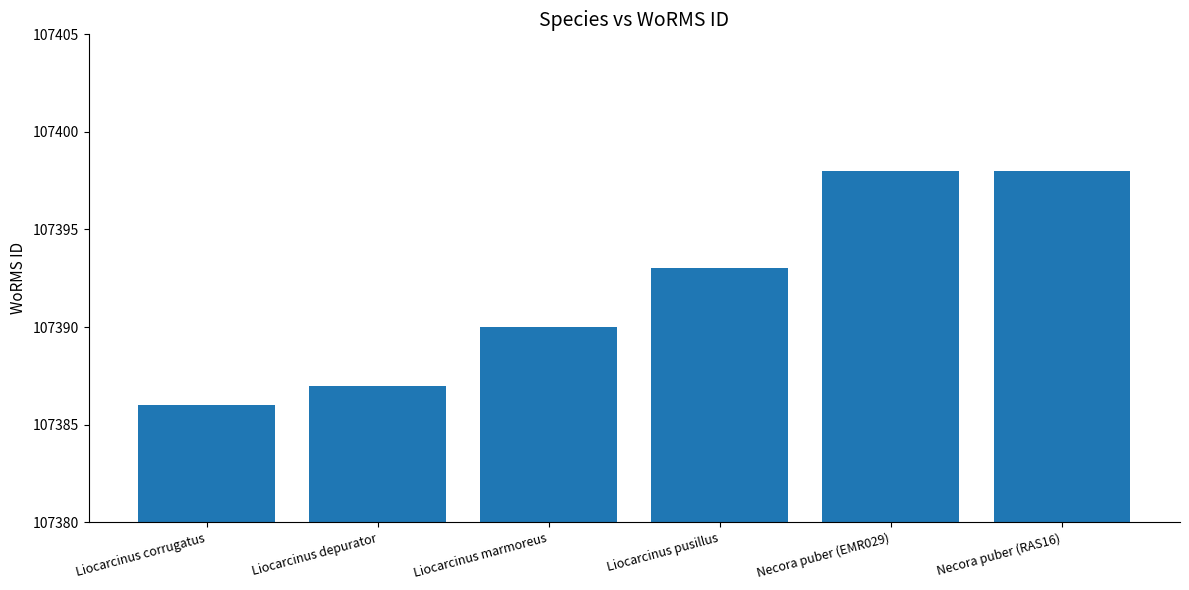

At which label is the value closest to 107392?

Liocarcinus pusillus